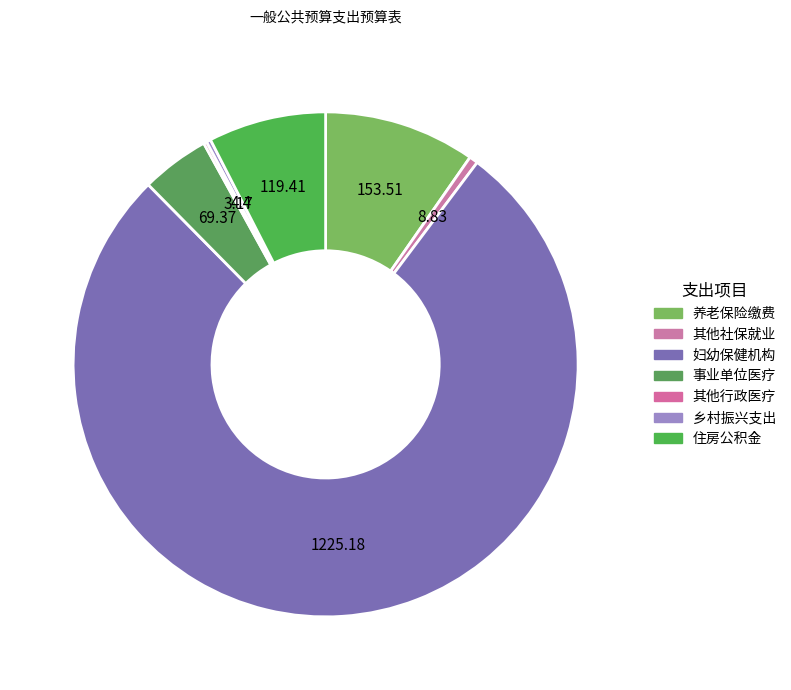

Does any single category account for the majority?

Yes